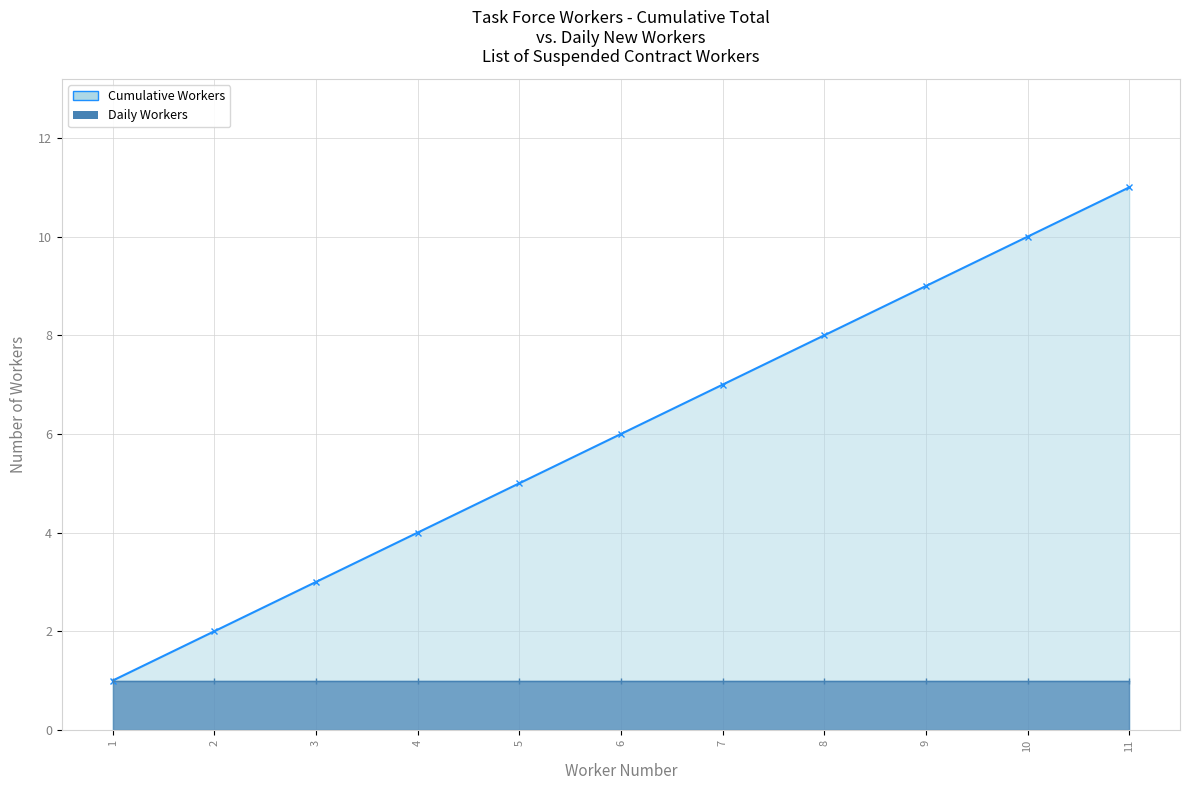

Rank the series by their maximum value, from highest to lowest.

Cumulative Workers, Daily Workers